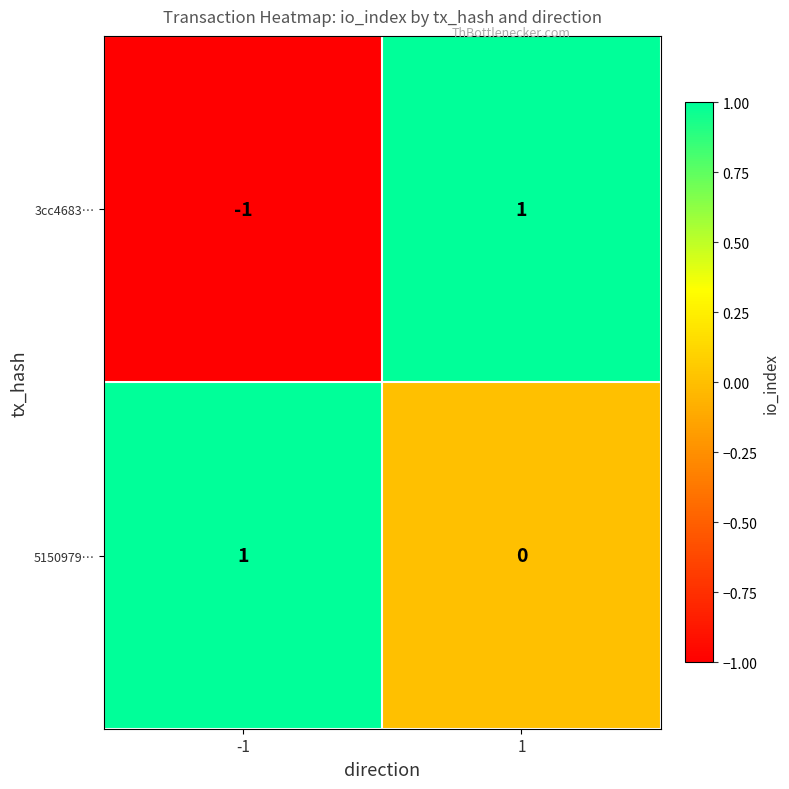

Rank the series at -1 from highest to lowest value.

5150979…, 3cc4683…